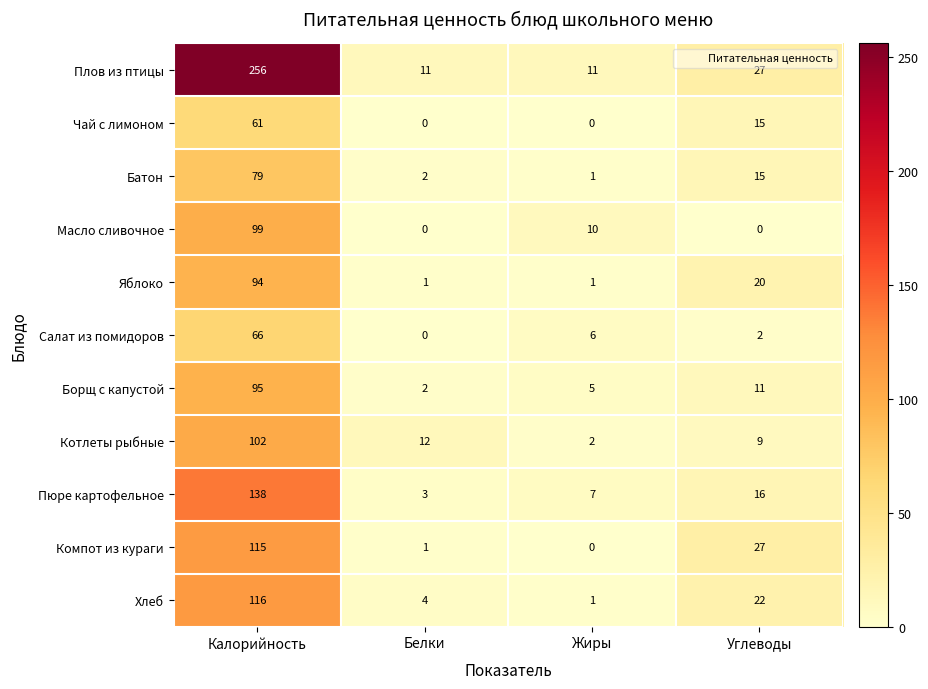

Which series has the widest spread of values?

Плов из птицы